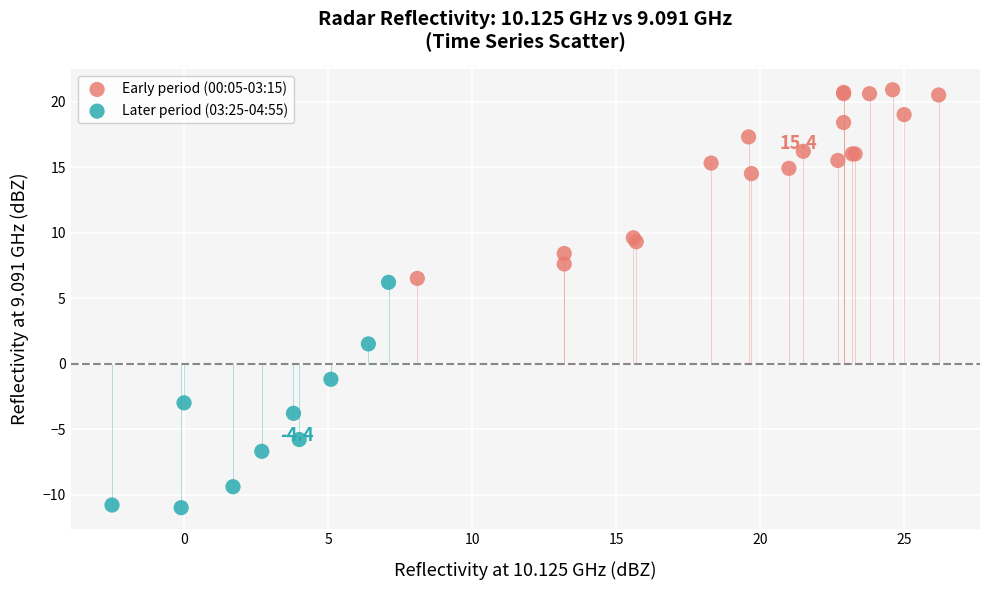

Which series reaches the maximum Y coordinate?

Early period (00:05-03:15)